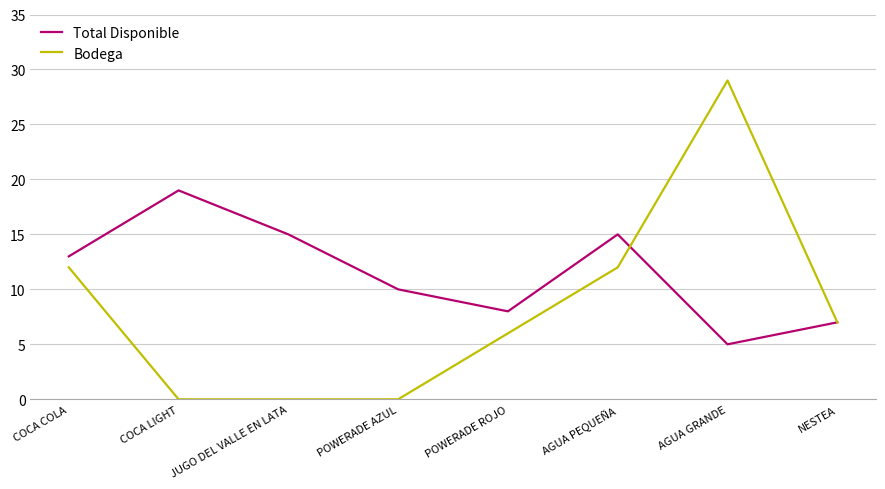

What value does the Bodega series have at AGUA PEQUEÑA?

12